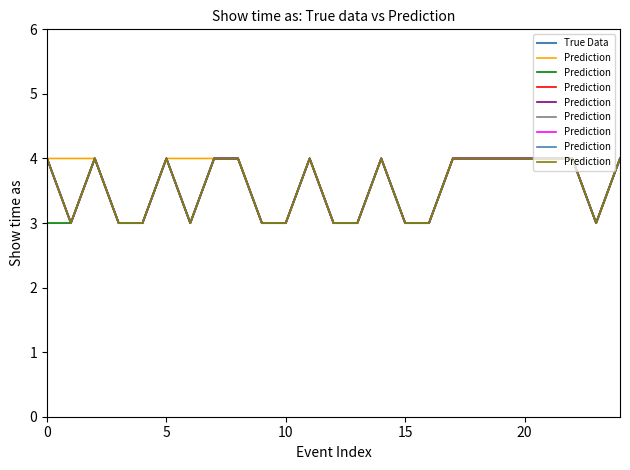

At how many categories does at least one series exceed 3?

14